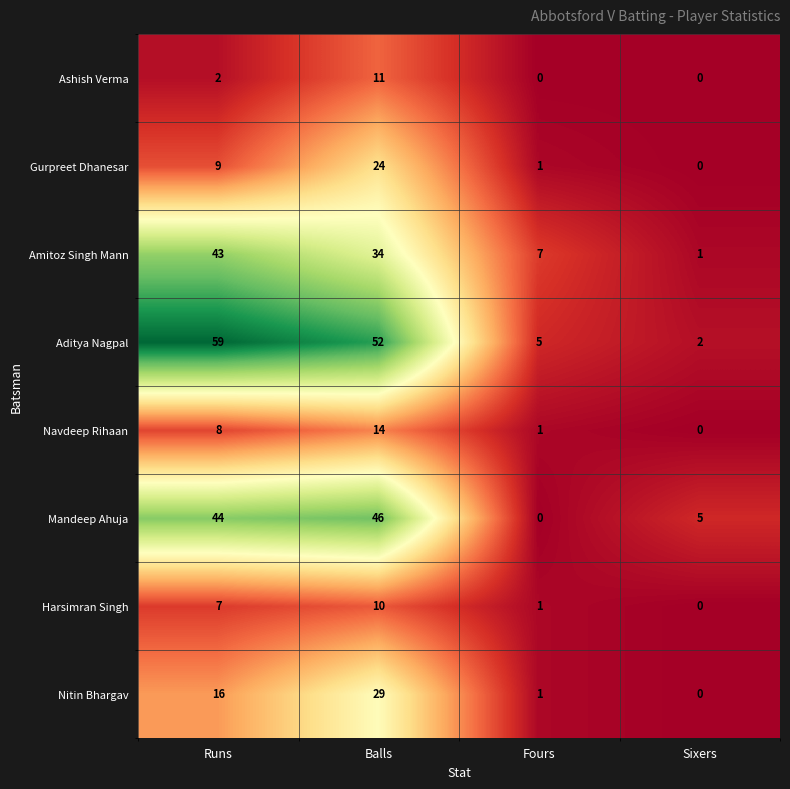

What is the difference between the maximum and second lowest values in the Nitin Bhargav series?

28